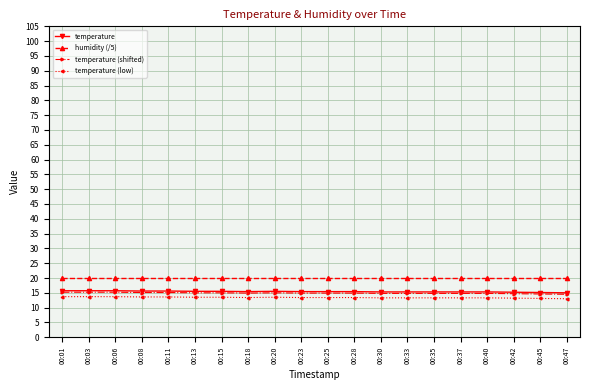

True or false: temperature (shifted) and humidity (/5) cross at least once.

False